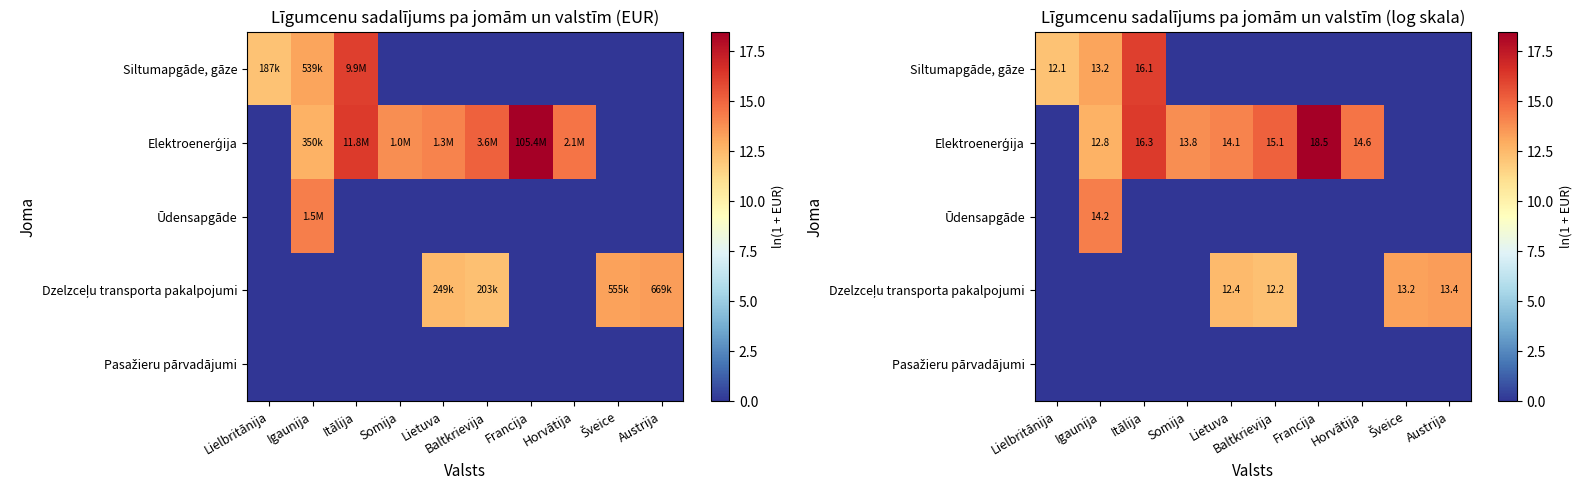

Which series has the largest total across all categories?

Elektroenerģija